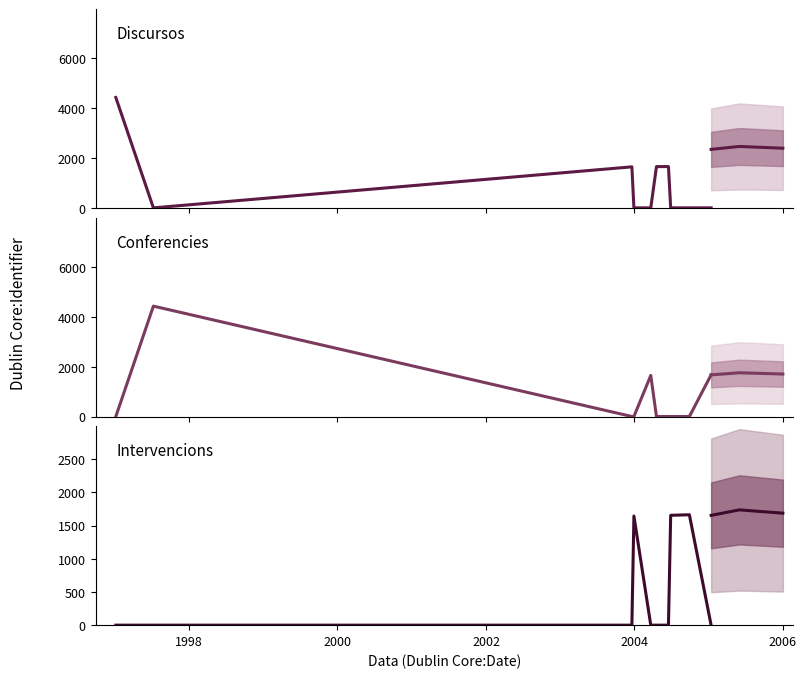

At how many categories does at least one series exceed 4258?

2